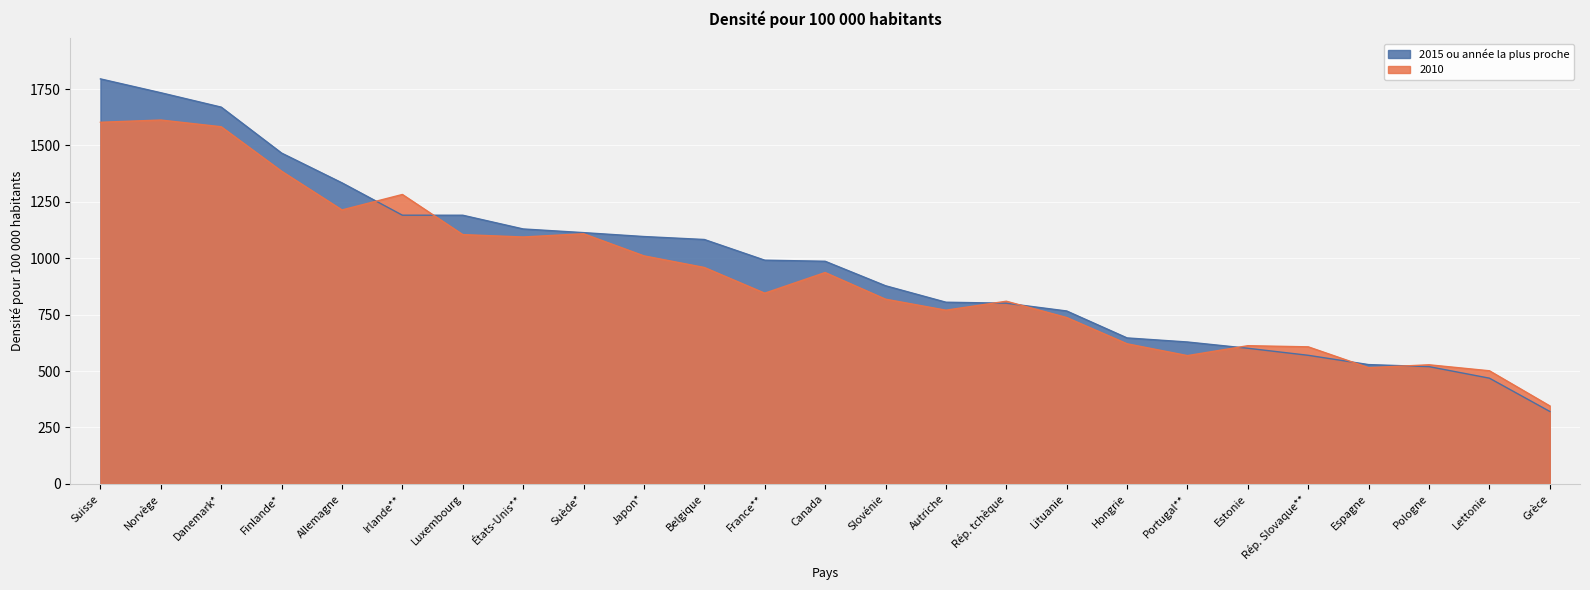

What is the value of the 2015 point at the 5th from the left?

1334.4